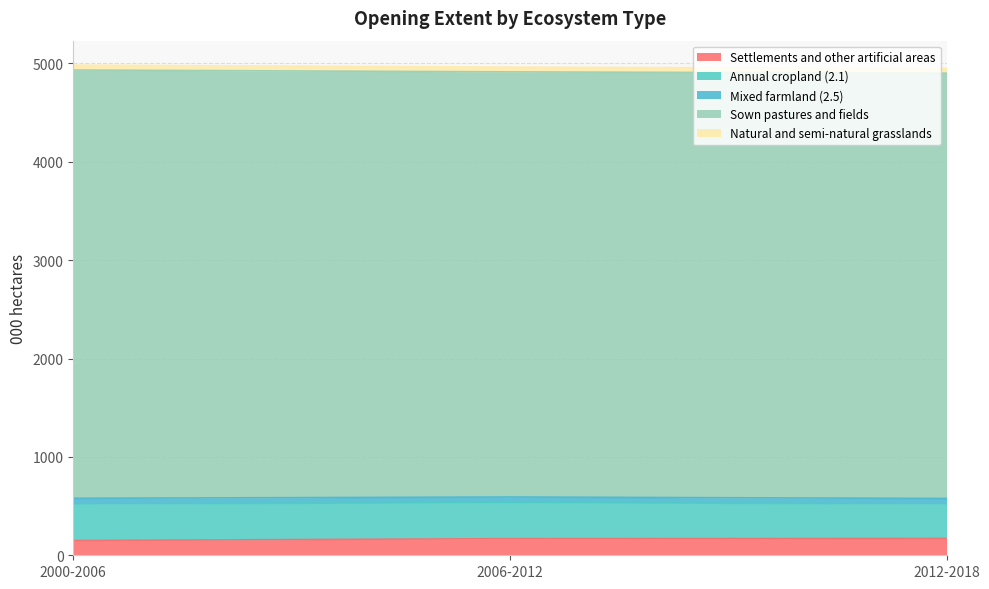

Between 2006-2012 and 2000-2006, which is larger?

2006-2012